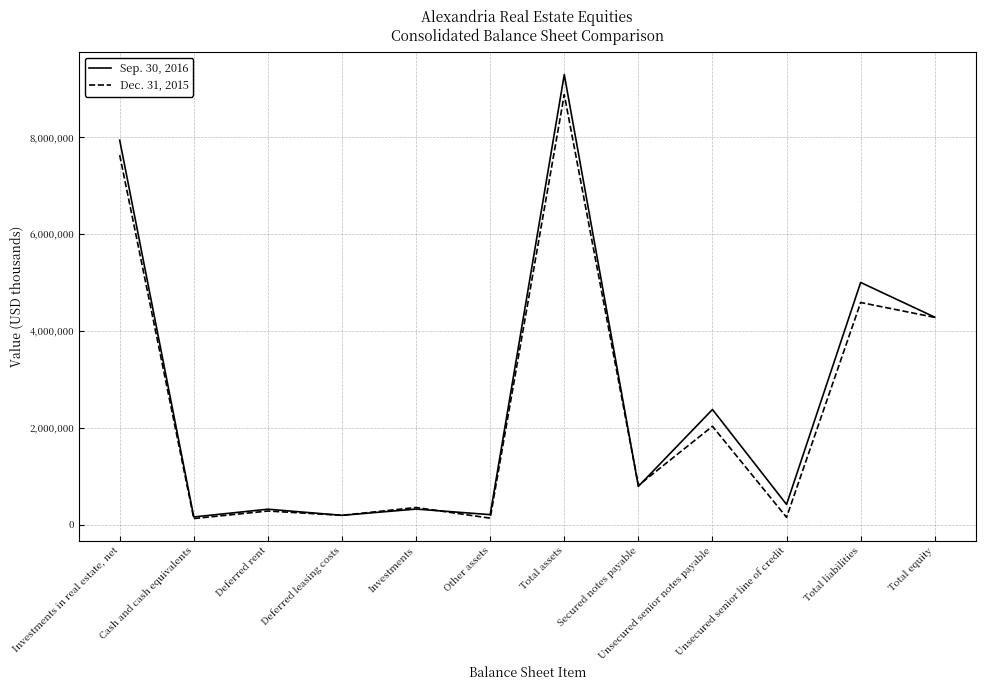

What is the total value across all series at Investments in real estate, net?

15569101